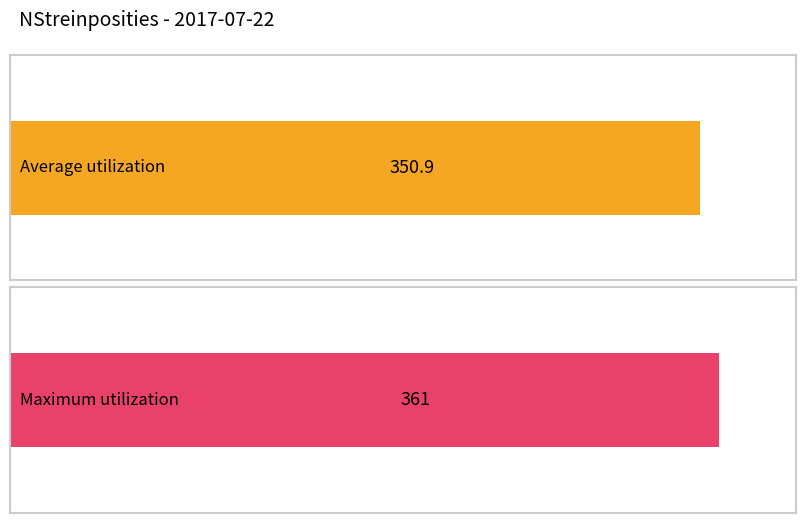

Are the bars grouped side by side (vs. stacked)?

No